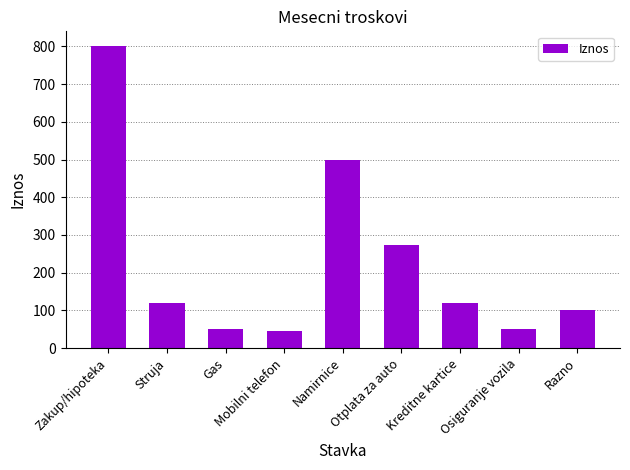

The value at Namirnice is 500. True or false?

True